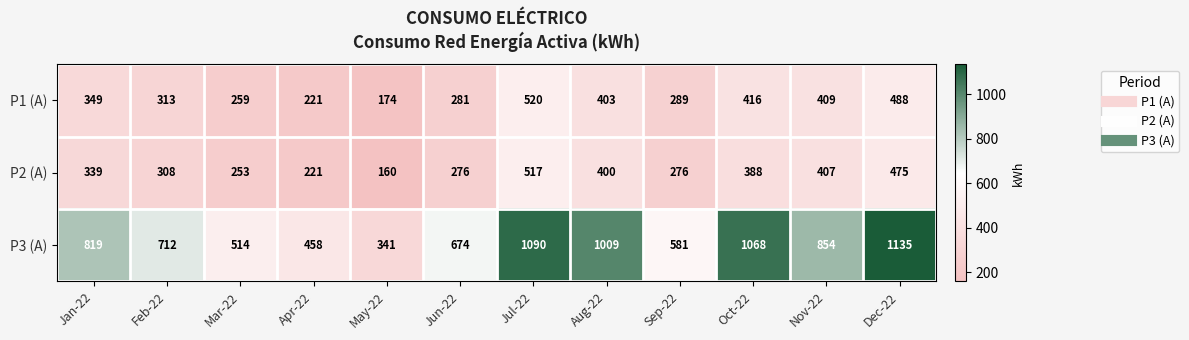

Which series has the largest total across all categories?

P3 (A)